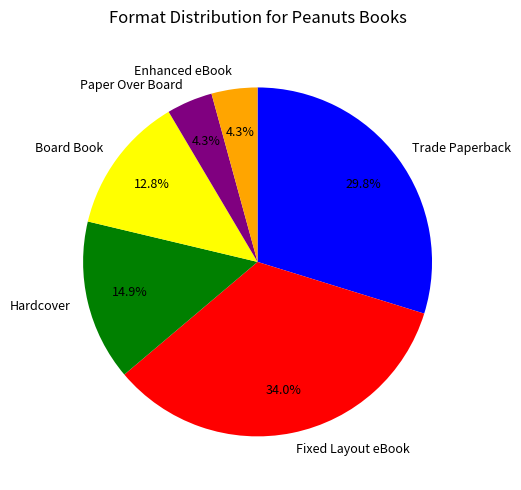

Which category has the biggest portion of the pie?

Fixed Layout eBook